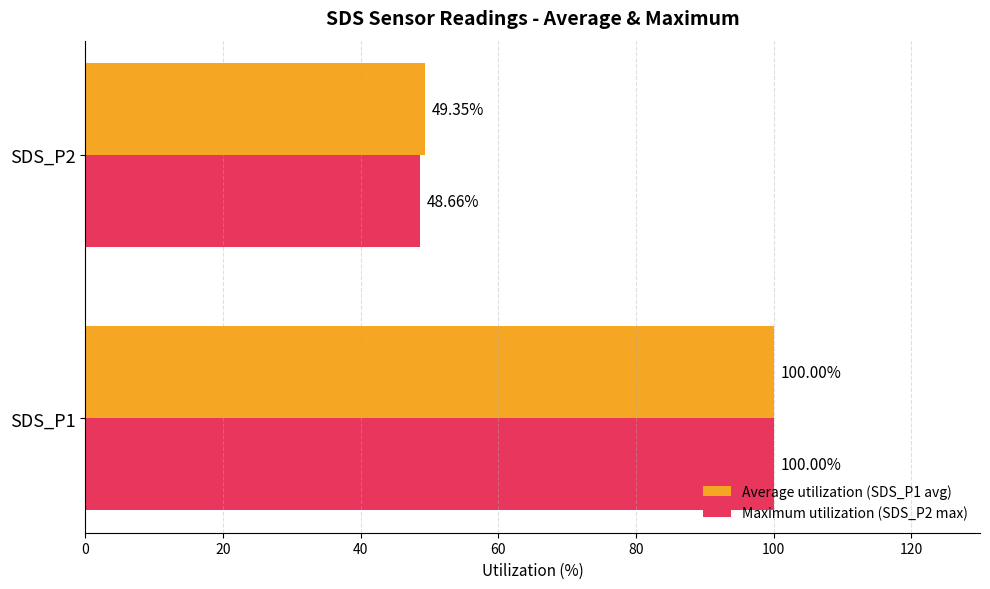

Is the value of Maximum utilization (SDS_P2 max) at SDS_P2 greater than the value of Average utilization (SDS_P1 avg) at SDS_P2?

No